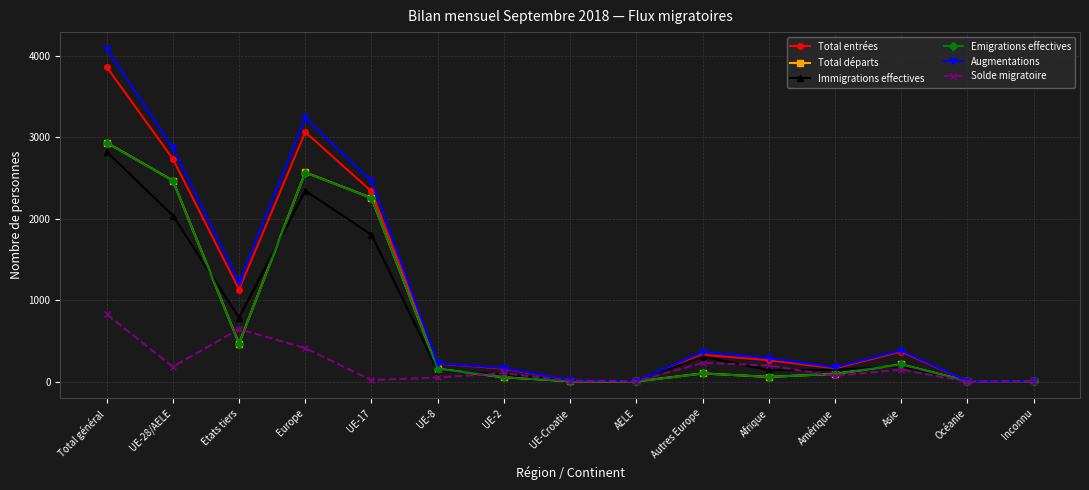

The value of Emigrations effectives at Europe is 3415. True or false?

False